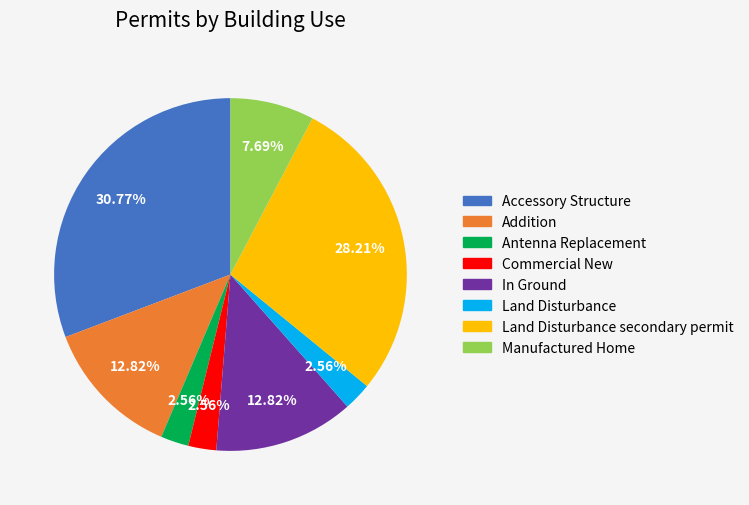

Does any single category account for the majority?

No